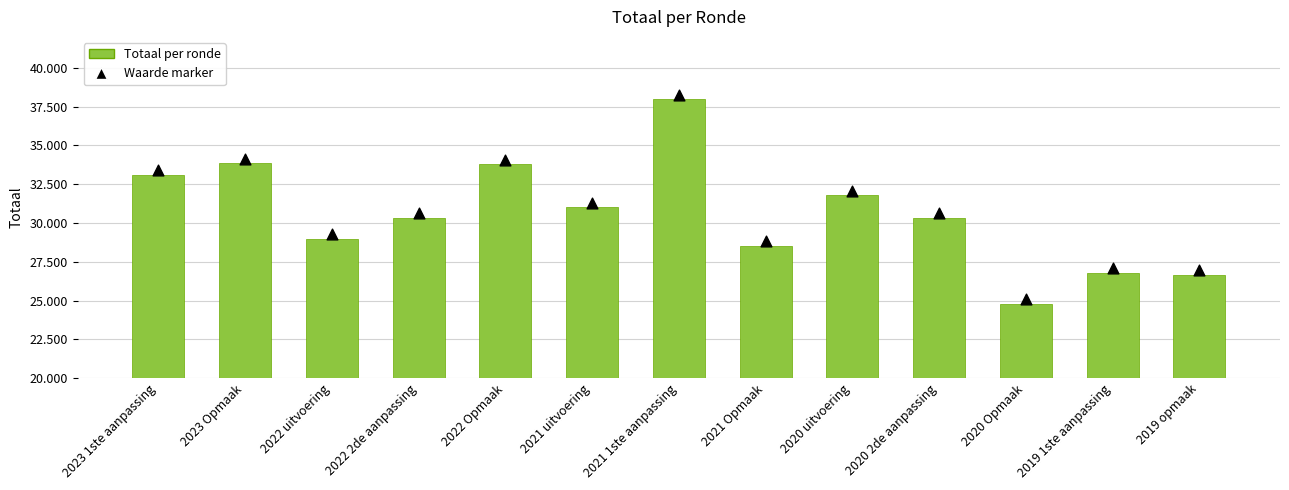

Which series reaches the maximum Y coordinate?

Marker